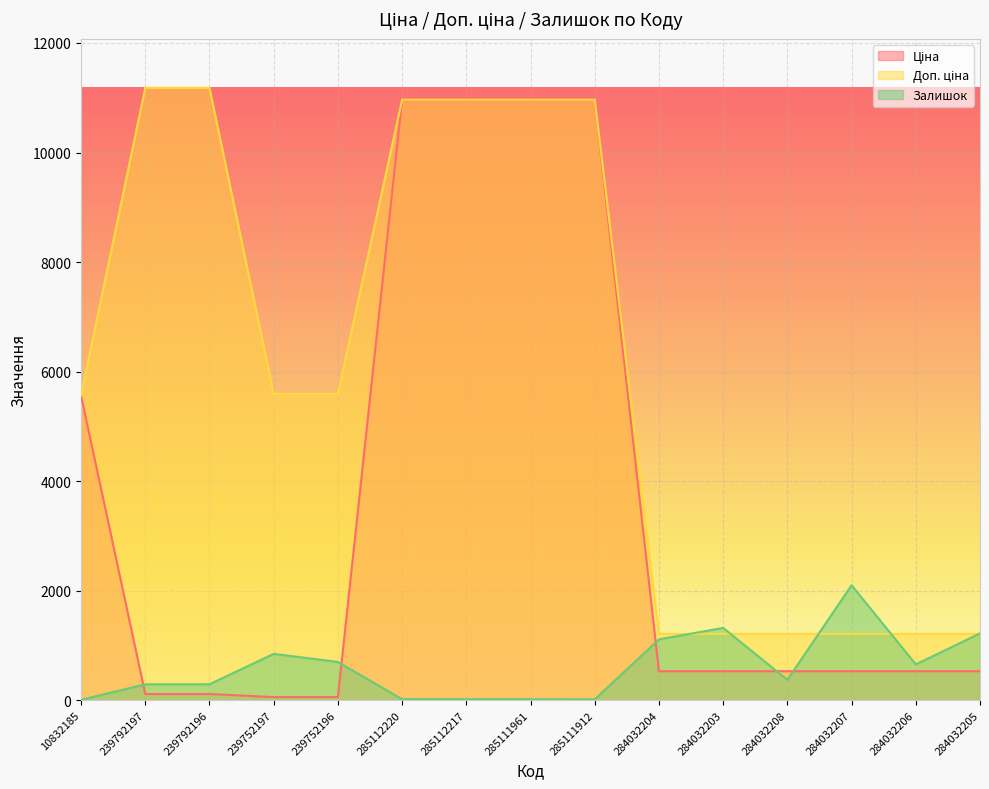

At which category is the sum across all series the highest?

285112220